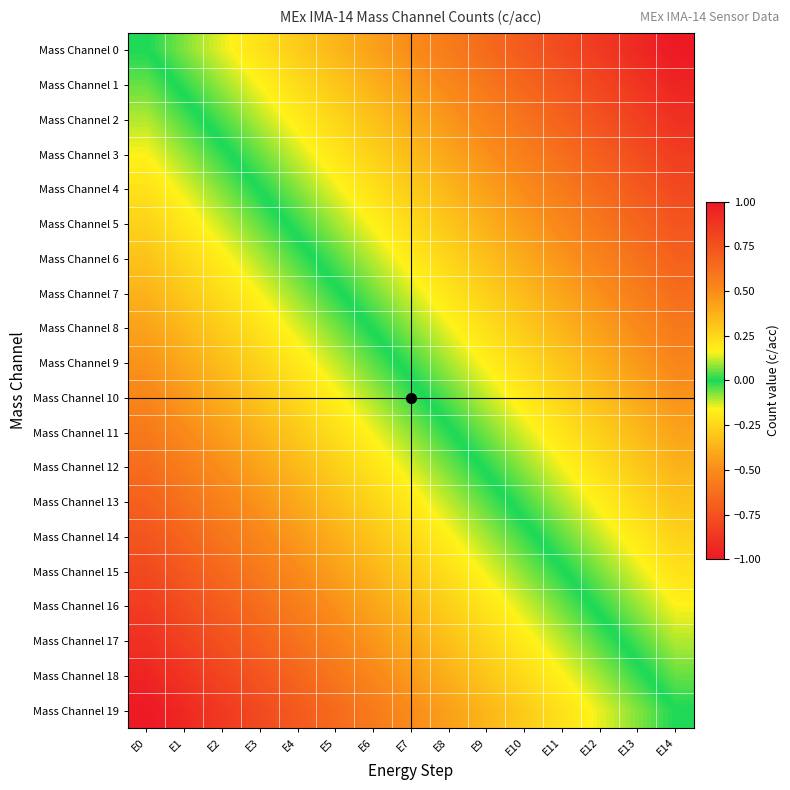

Which category has the highest value across all series?

E14